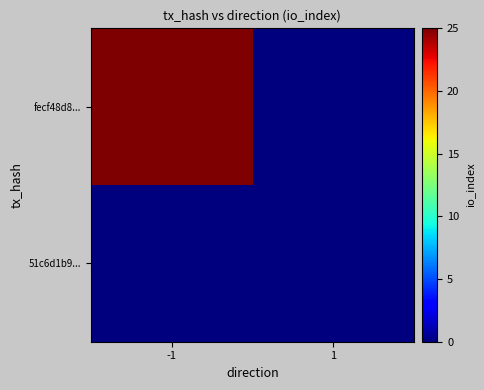

List the series in order of their overall mean, highest first.

fecf48d8..., 51c6d1b9...